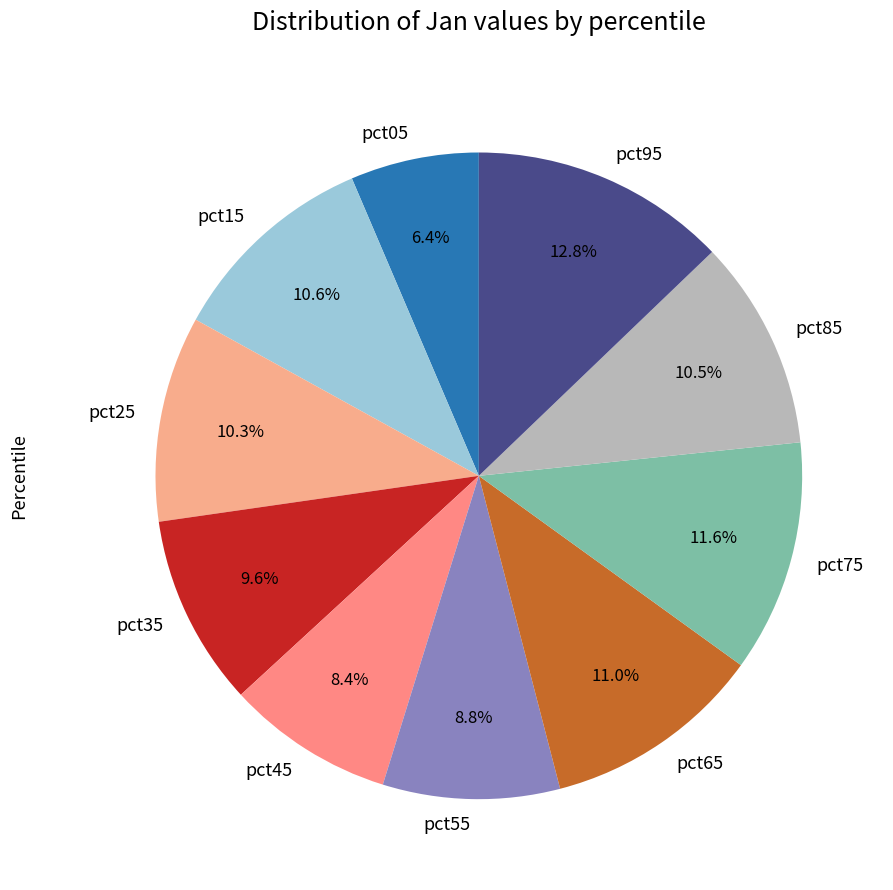

To the nearest percent, what is the difference between the largest and smallest slice percentages?

6%